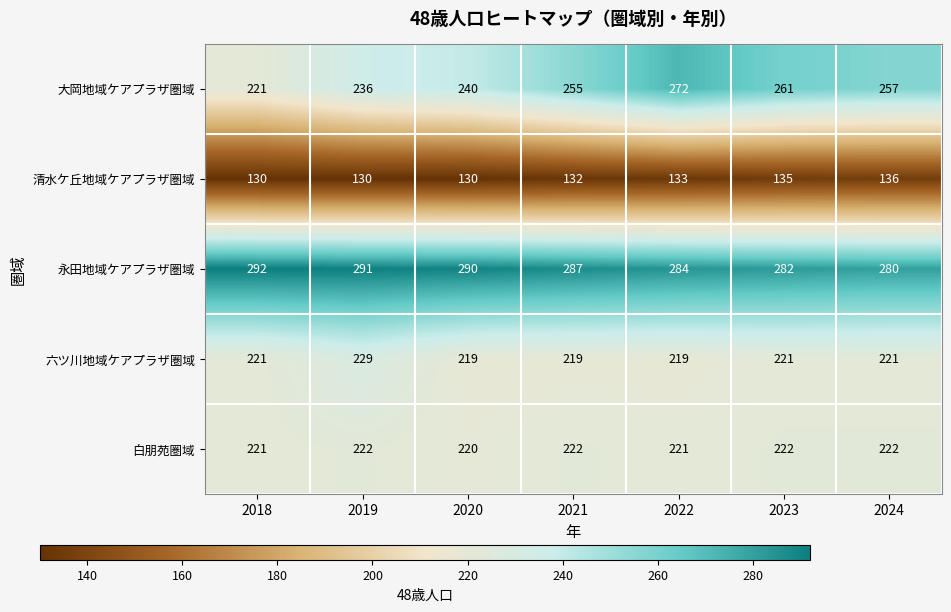

Is it true that 六ツ川地域ケアプラザ圏域 equals 219 at 2021?

True